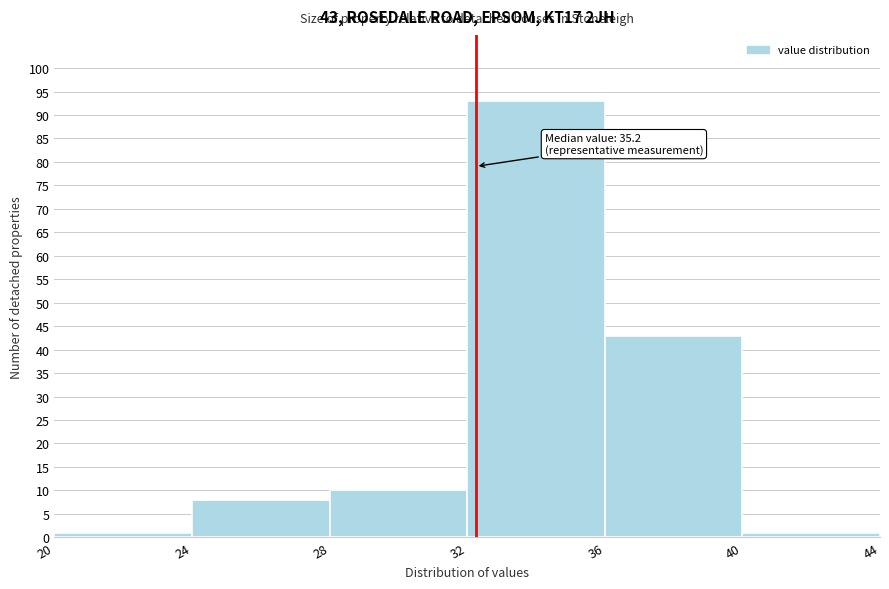

Over which range of the x-axis is the bar tallest?

32 to 36